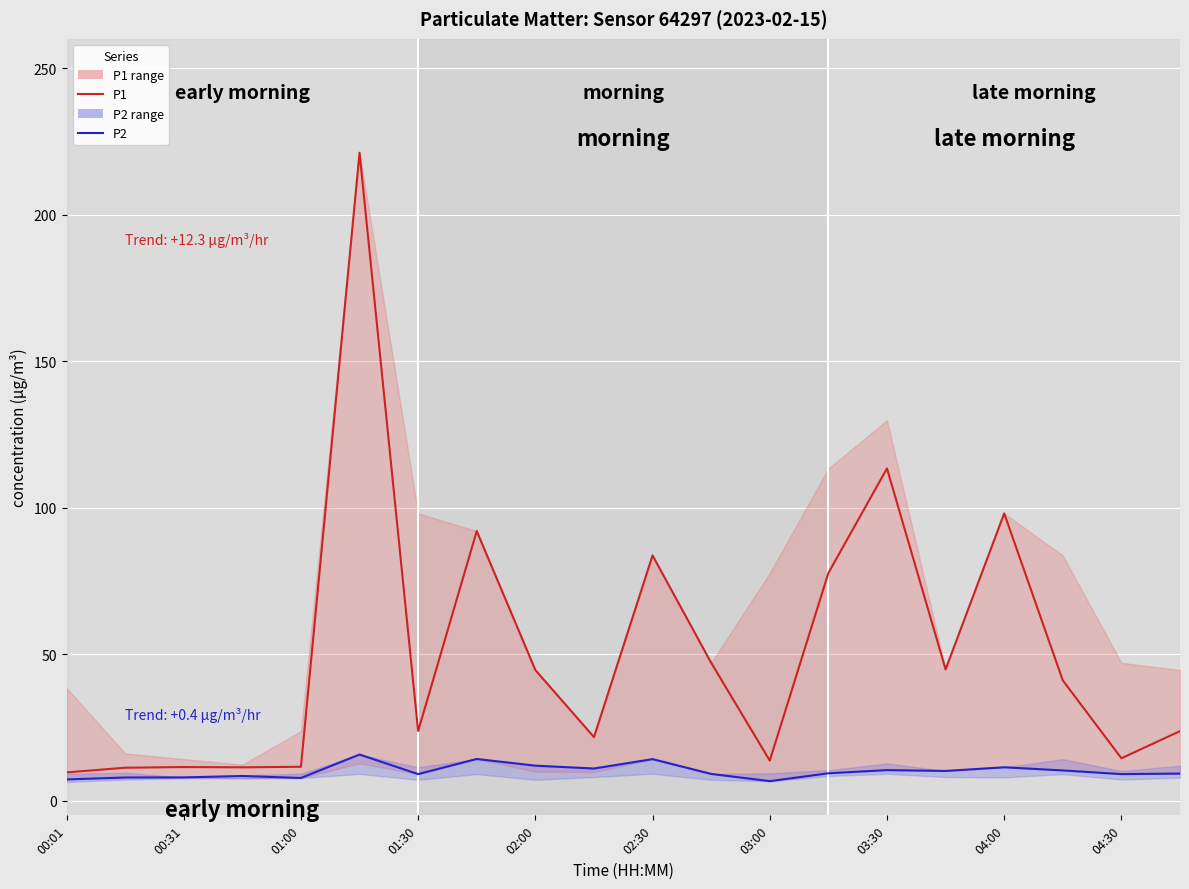

True or false: P2 has a value of 12.6 at 01:30.

False